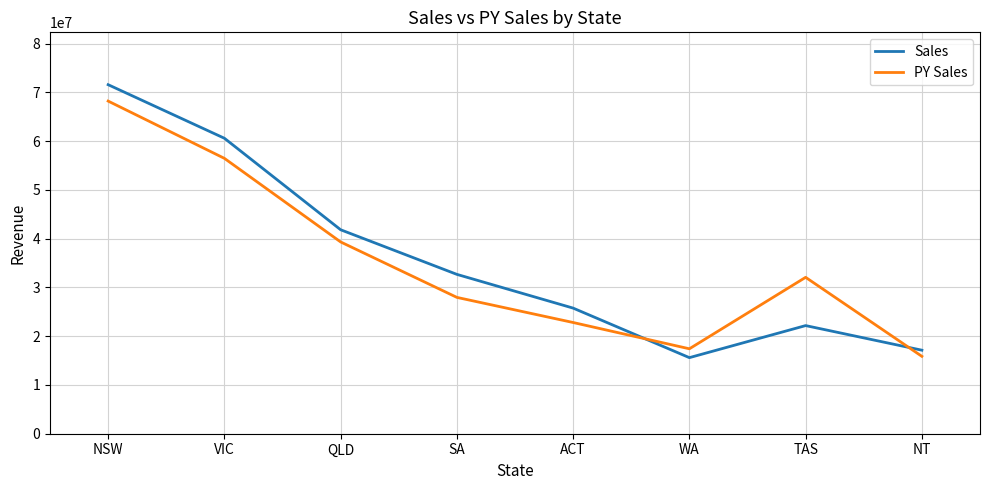

How many distinct data groups are displayed?

2